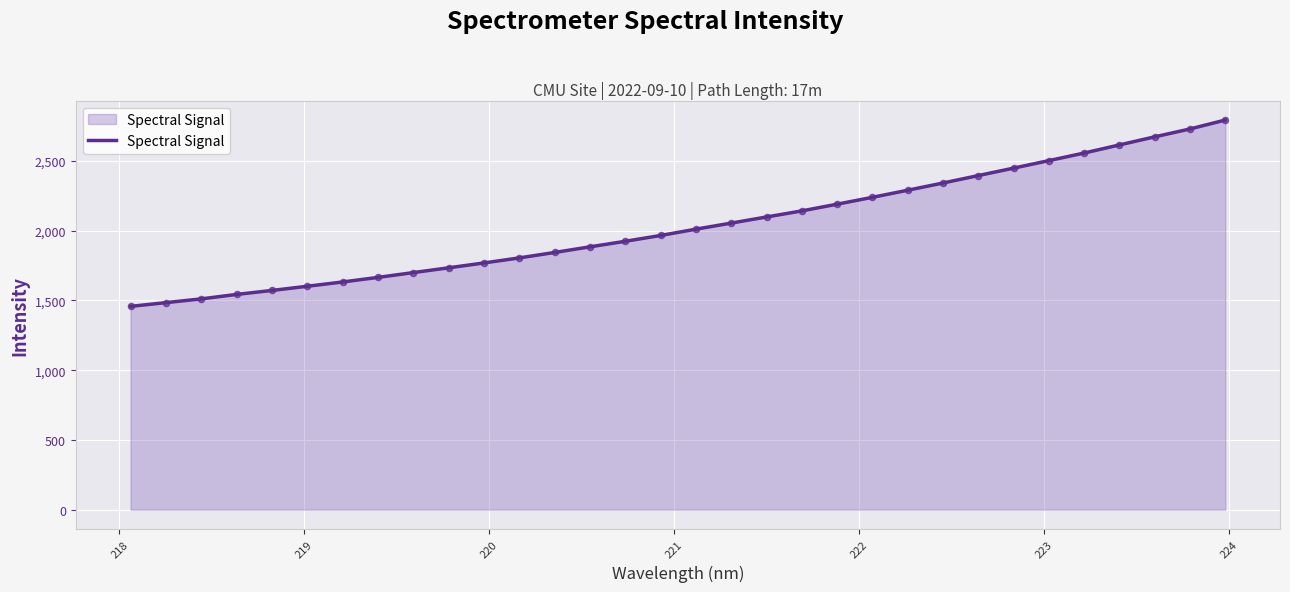

What is the smallest value displayed?

1457.0